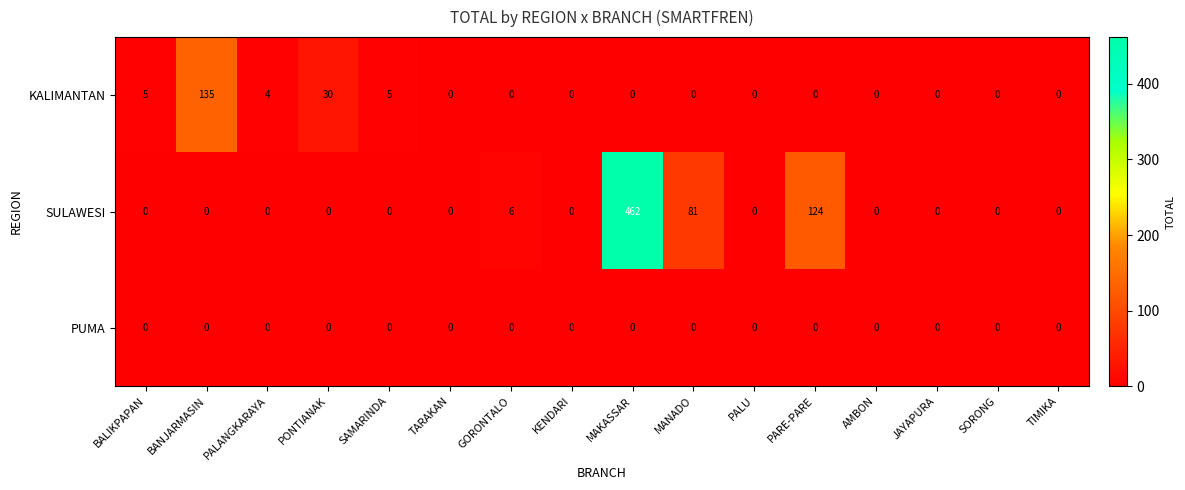

Where is SULAWESI nearest to the value 231?

PARE-PARE